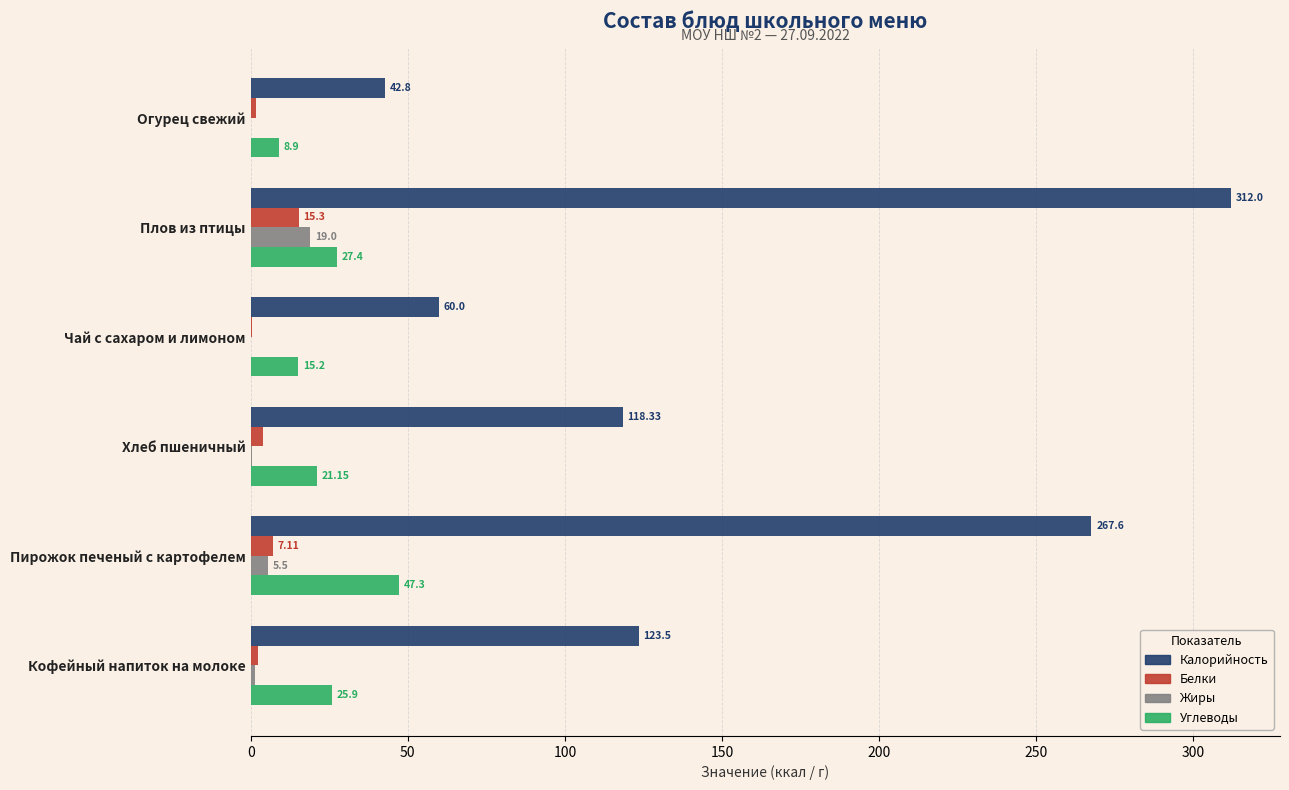

Where is Калорийность nearest to the value 177?

Кофейный напиток на молоке